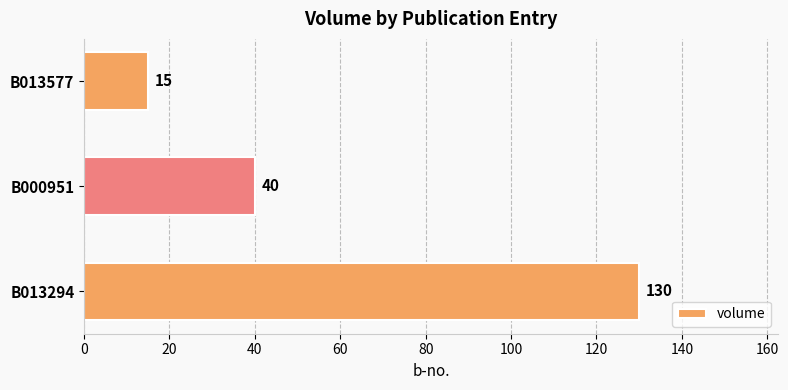

What is the change in value from B000951 to B013577?

-25